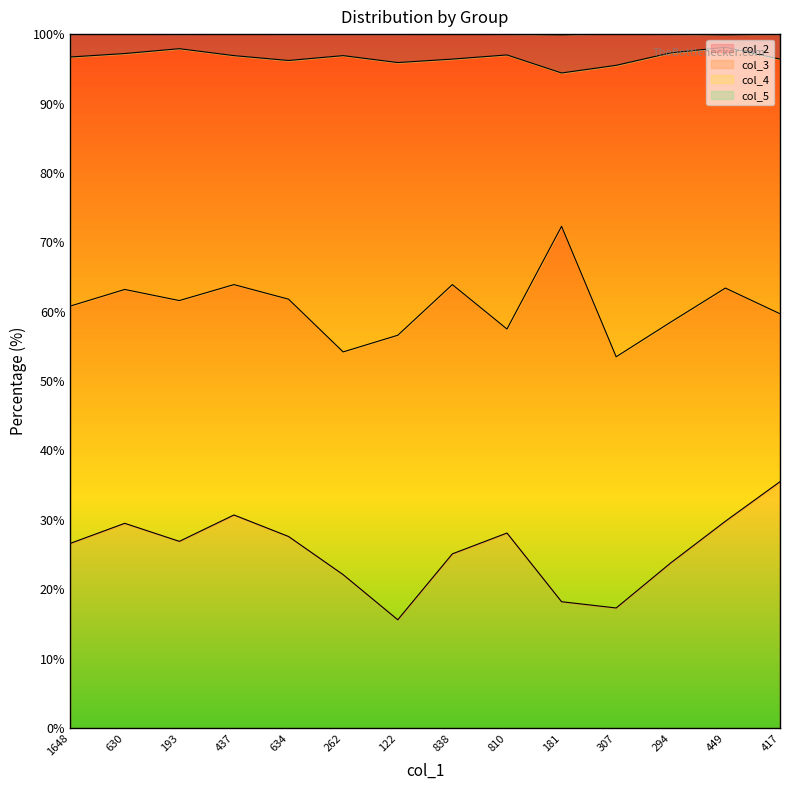

The col_2 series shows 26.9 at 193. True or false?

True